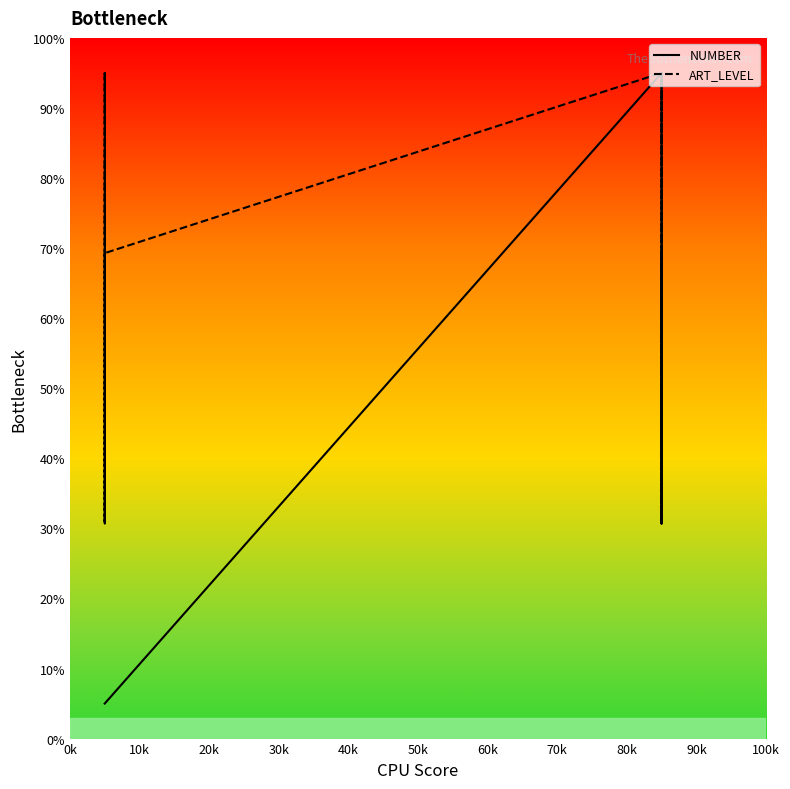

What is the smallest value displayed?

5.0